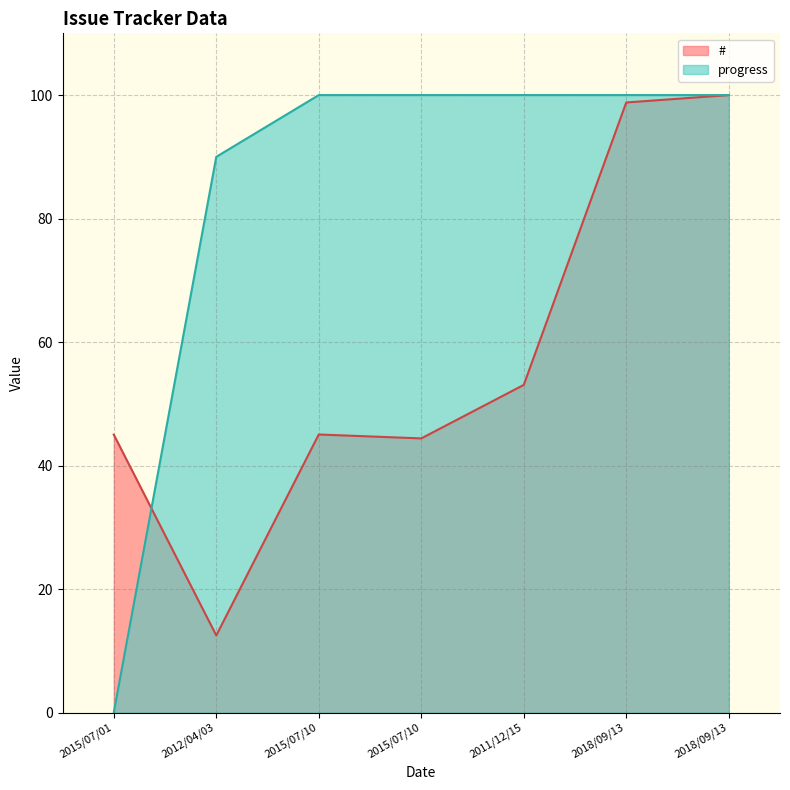

At which label is progress closest to 50?

2012/04/03